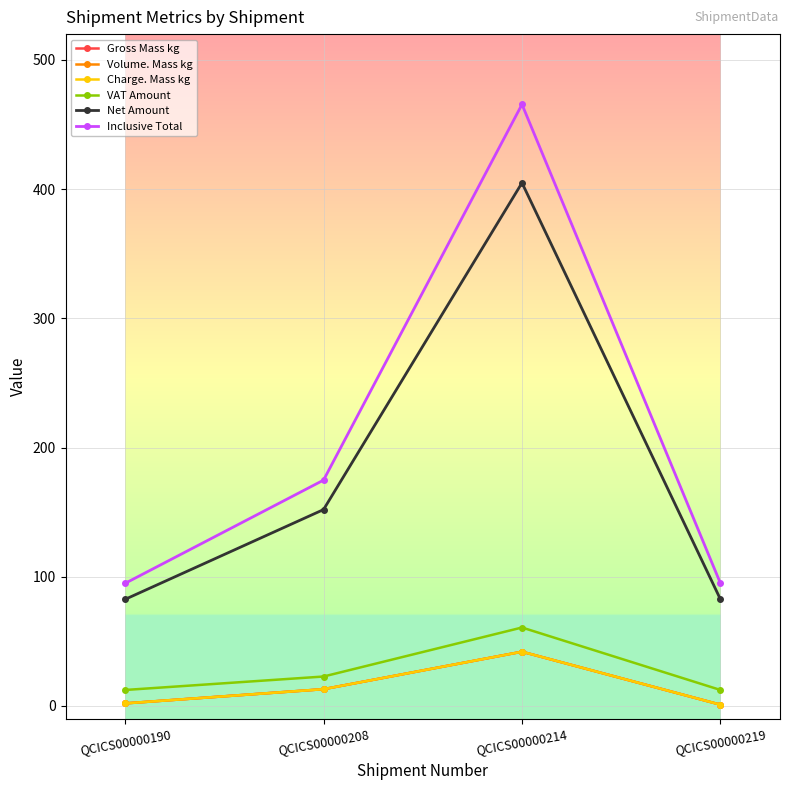

Where does the Inclusive Total series first go above 174?

QCICS00000208